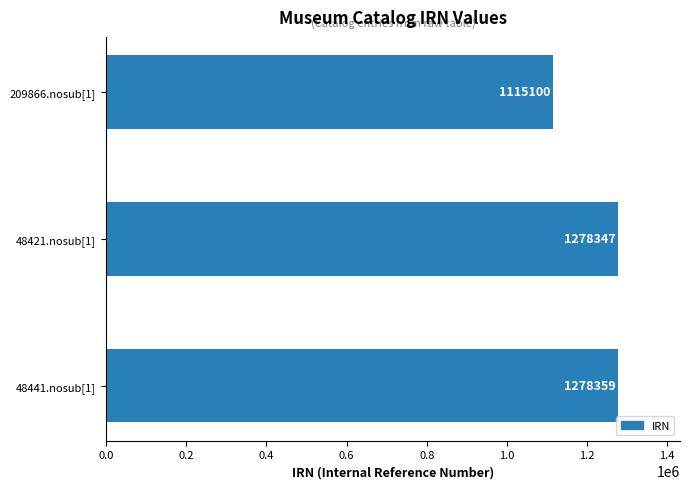

Is it true that the value at 48441.nosub[1] is 1879141?

False